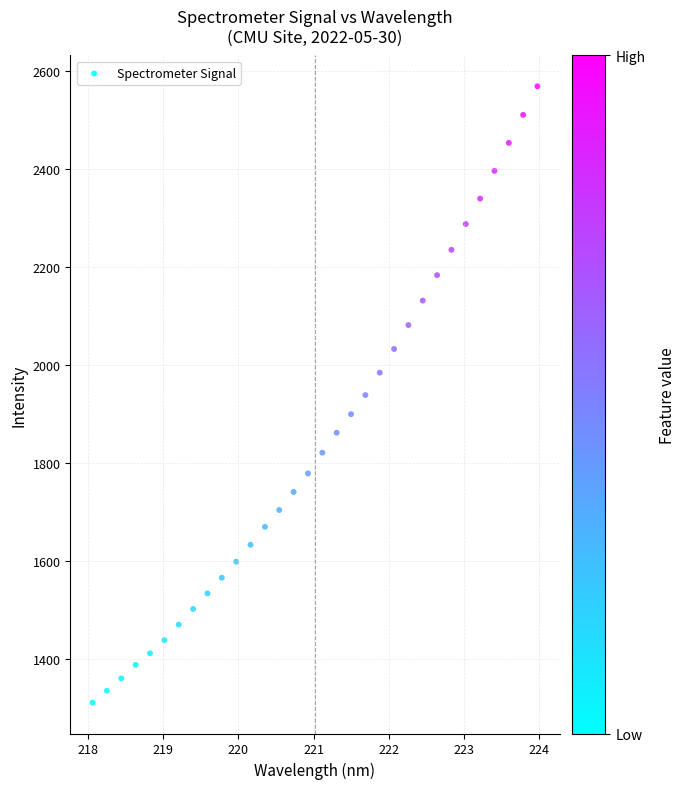

What is the range of X values (max minus min)?

5.9